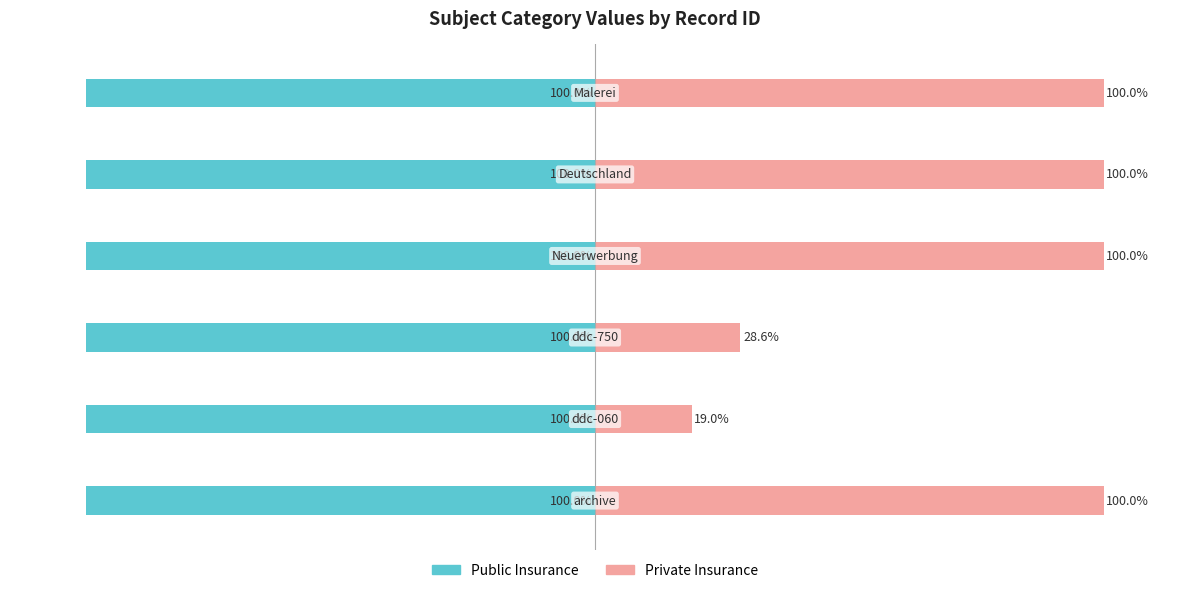

Which series has the largest range (max minus min)?

Private Insurance